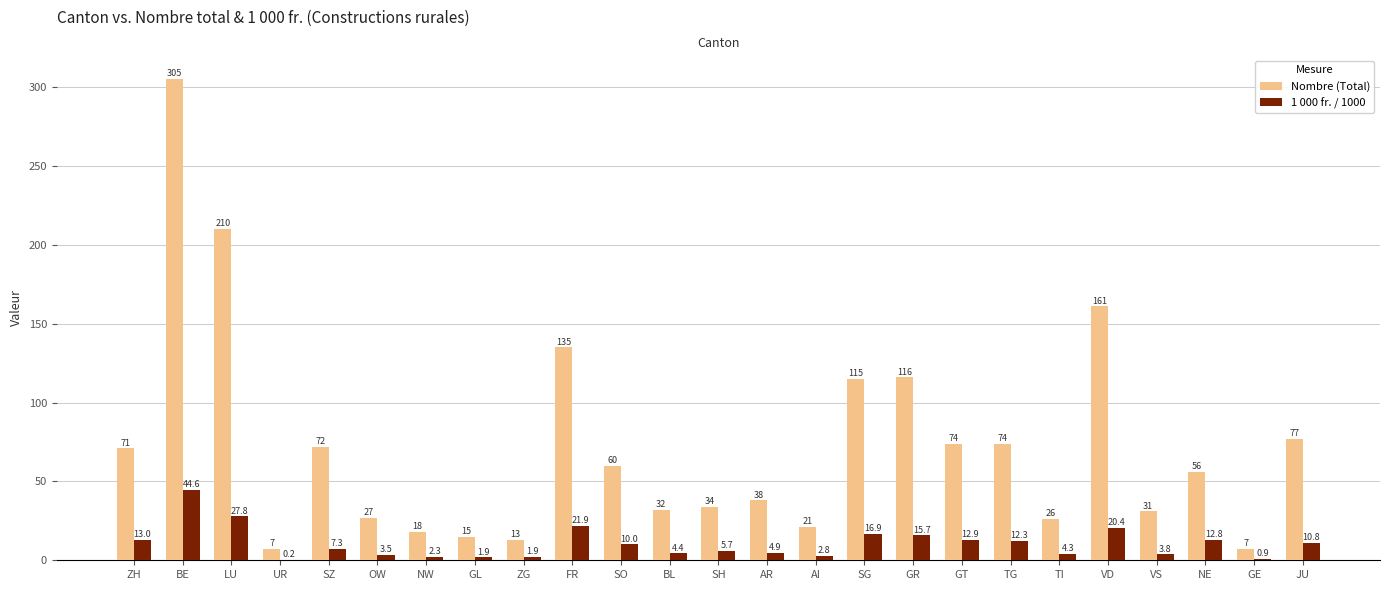

True or false: Nombre (Total) has a value of 113.6 at BE.

False